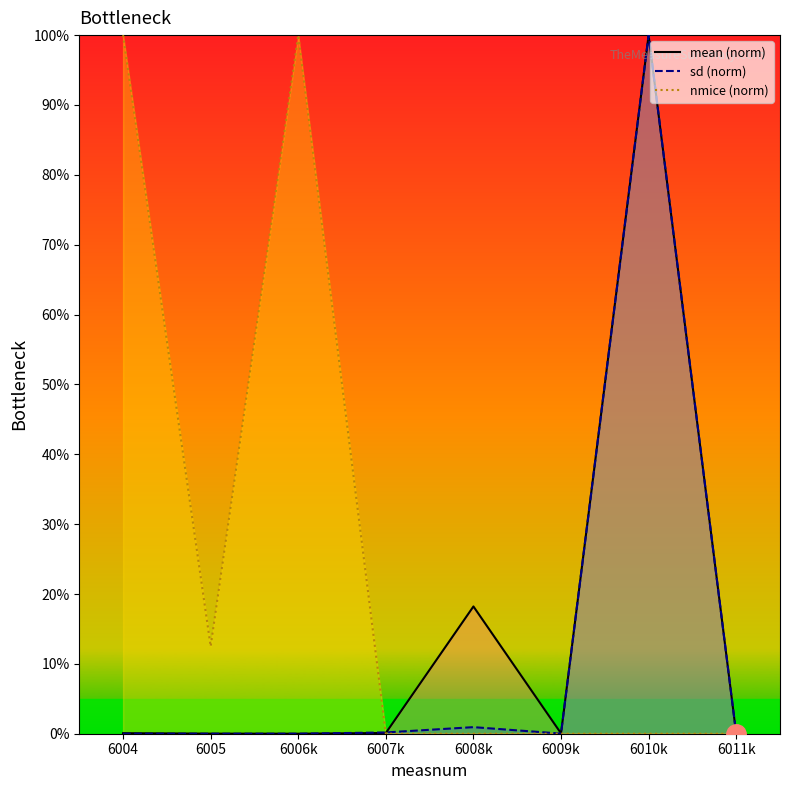

The value of sd at 6005 is 0.0. True or false?

True